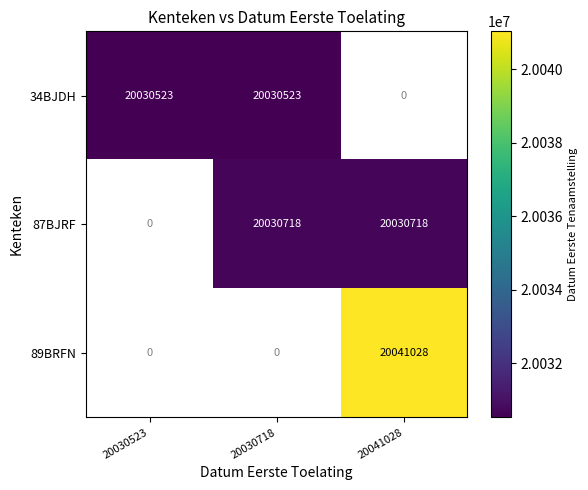

Read the 87BJRF value at 20030718.

20030718